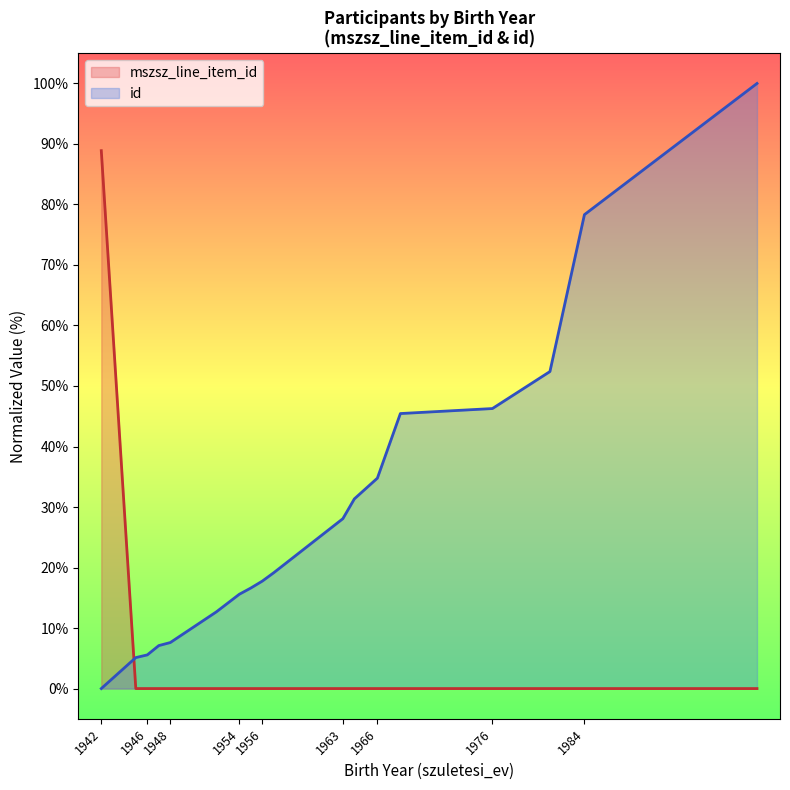

What is the difference between the maximum and minimum values?

88.9